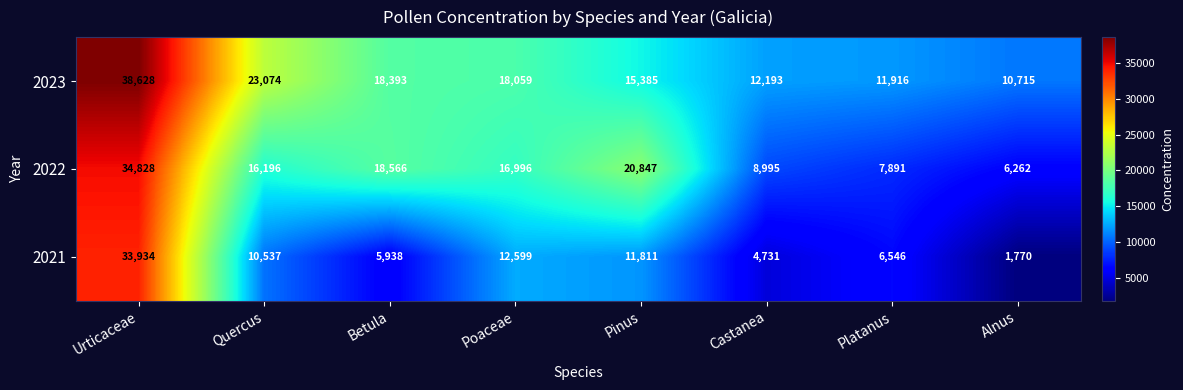

Reading right to left, what are all the values shown in this chart?

2023: 10715	11916	12193	15385	18059	18393	23074	38628
2022: 6262	7891	8995	20847	16996	18566	16196	34828
2021: 1770	6546	4731	11811	12599	5938	10537	33934